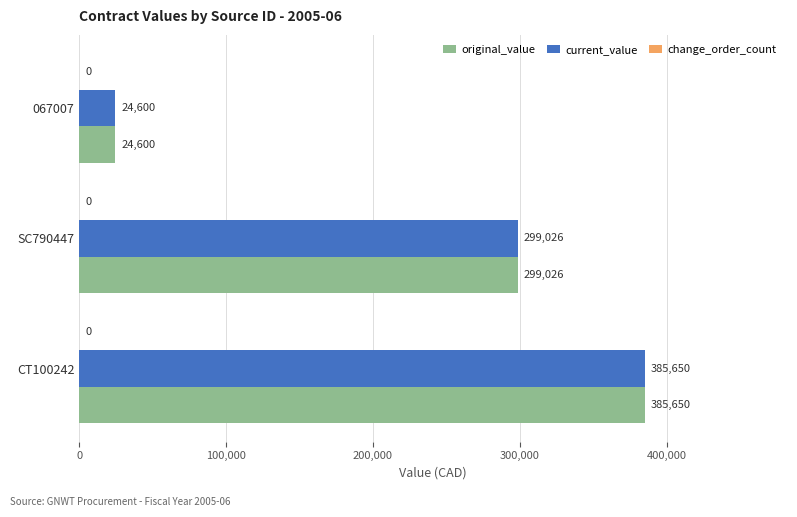

The original_value series shows 24600 at 067007. True or false?

True